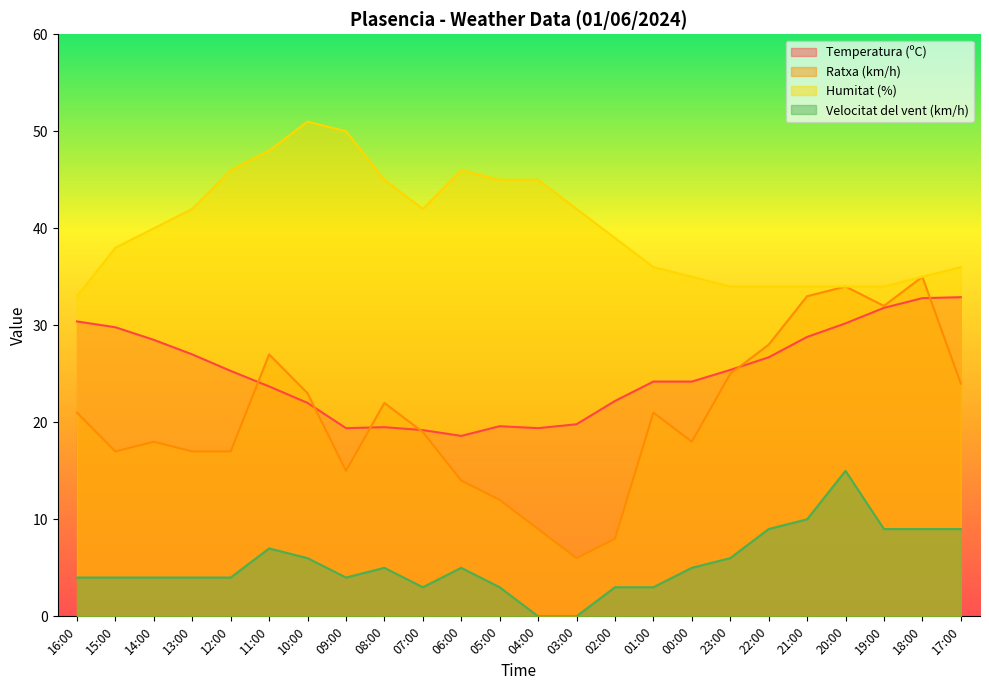

True or false: Ratxa (km/h) has a value of 30.0 at 00:00.

False